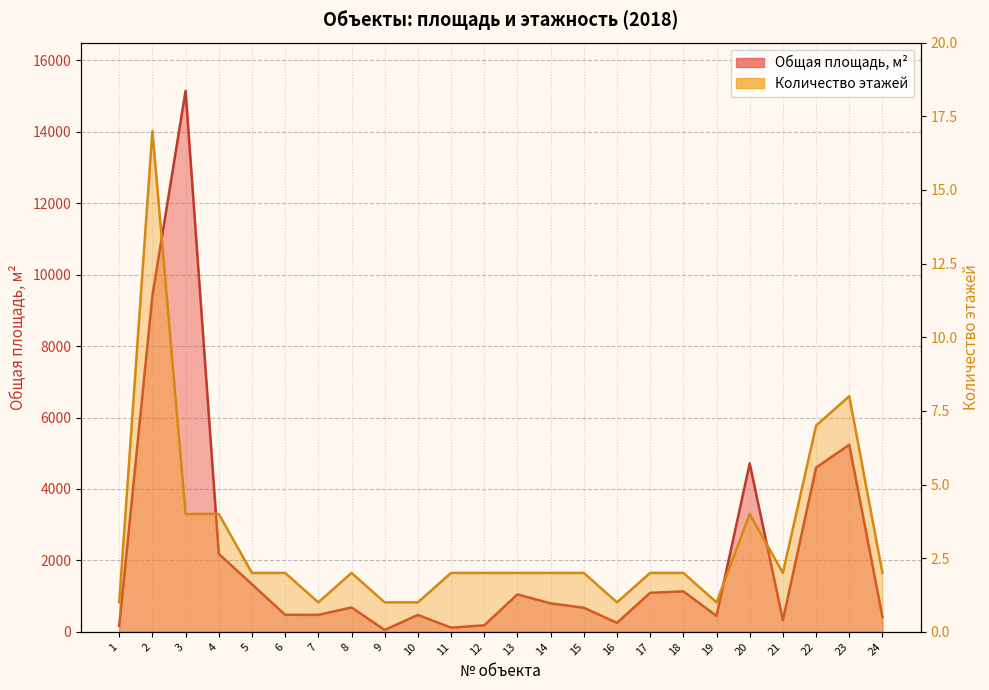

How many lines are shown in the chart?

2